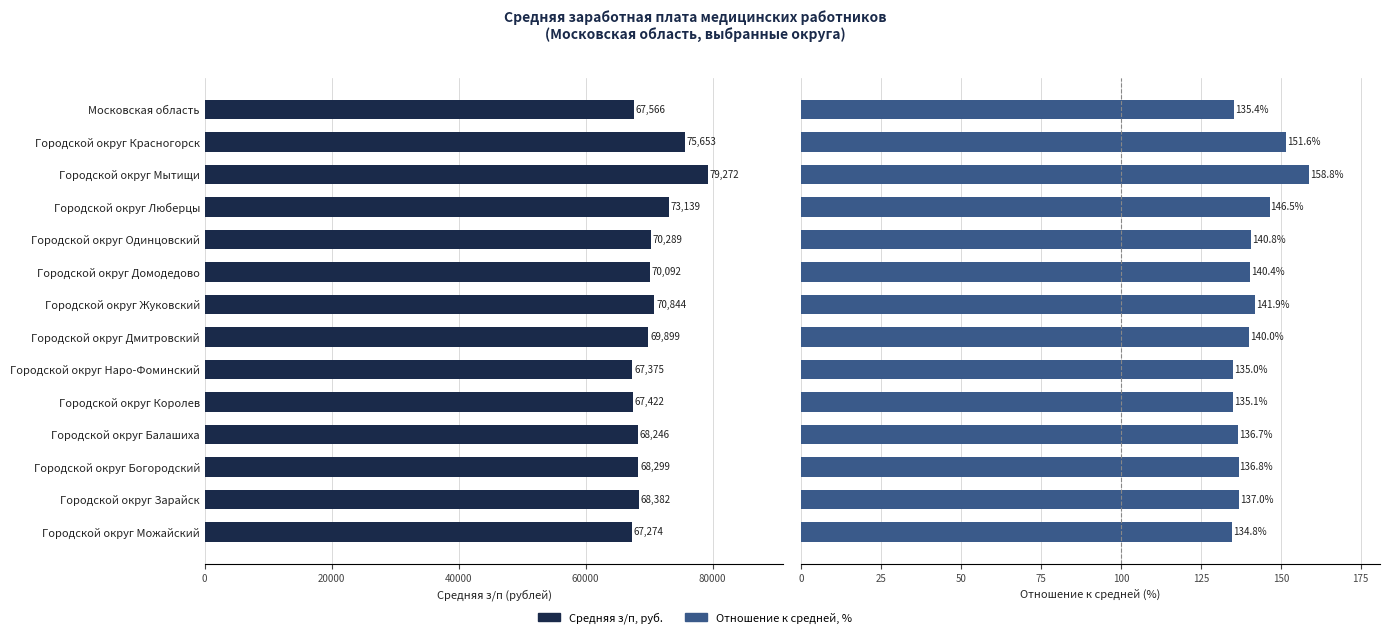

What is the smallest value displayed?

134.8